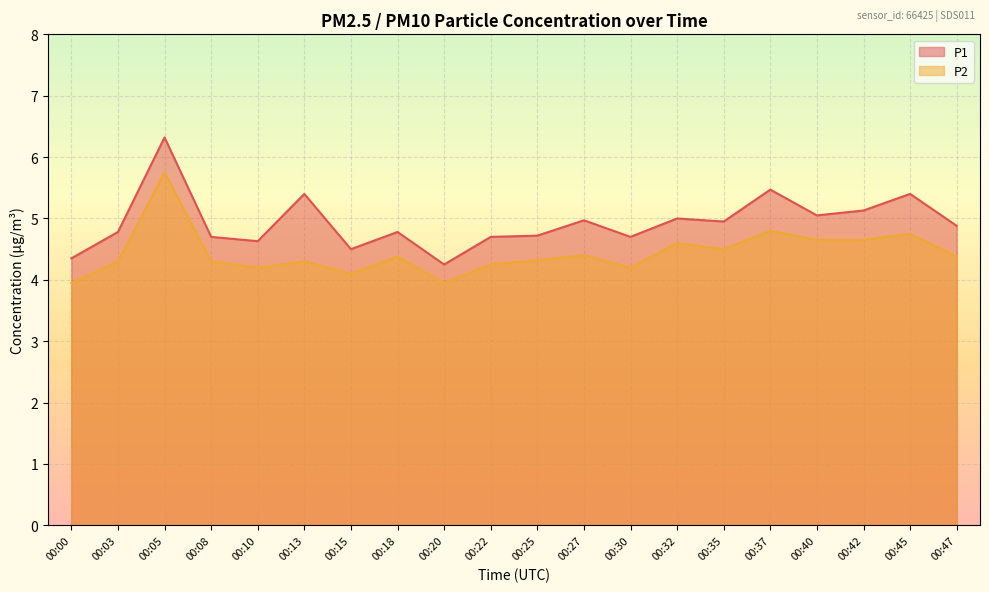

Reading right to left, list all the values displayed in this chart.

P1: 4.9	5.4	5.1	5.0	5.5	5.0	5.0	4.7	5.0	4.7	4.7	4.2	4.8	4.5	5.4	4.6	4.7	6.3	4.8	4.3
P2: 4.4	4.8	4.7	4.7	4.8	4.5	4.6	4.2	4.4	4.3	4.2	4.0	4.4	4.1	4.3	4.2	4.3	5.8	4.3	4.0